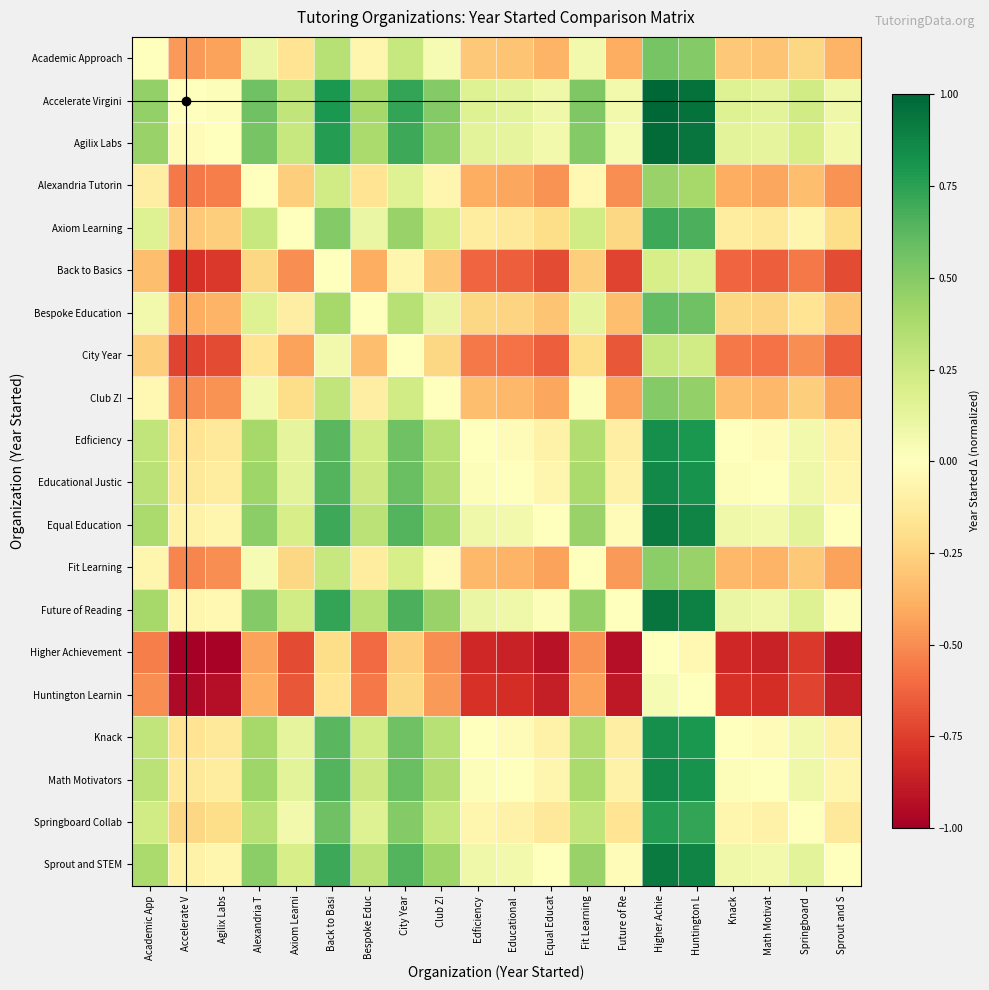

At Math Motivat, list the series in order from largest to smallest.

Accelerate Virgini, Agilix Labs, Future of Reading, Equal Education, Sprout and STEM, Educational Justic, Math Motivators, Edficiency, Knack, Springboard Collab, Axiom Learning, Bespoke Education, Academic Approach, Club Z!, Fit Learning, Alexandria Tutorin, City Year, Back to Basics, Huntington Learnin, Higher Achievement